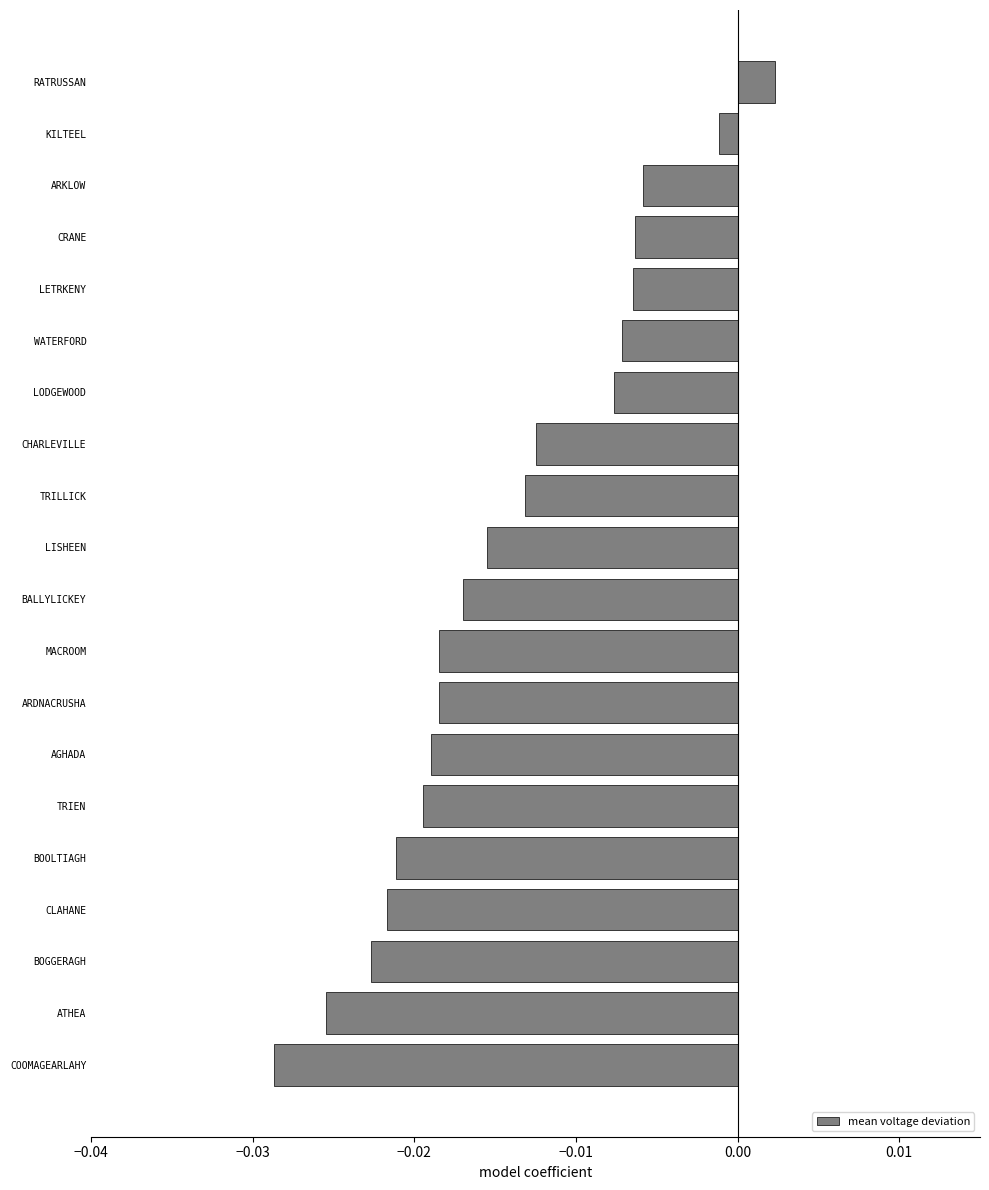

At which label is the value closest to 0?

KILTEEL